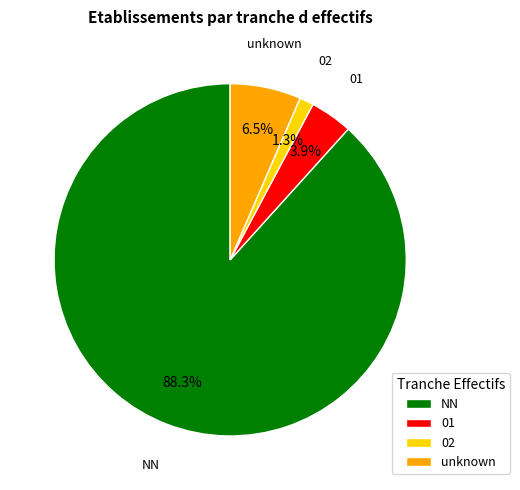

Which category has the biggest portion of the pie?

NN